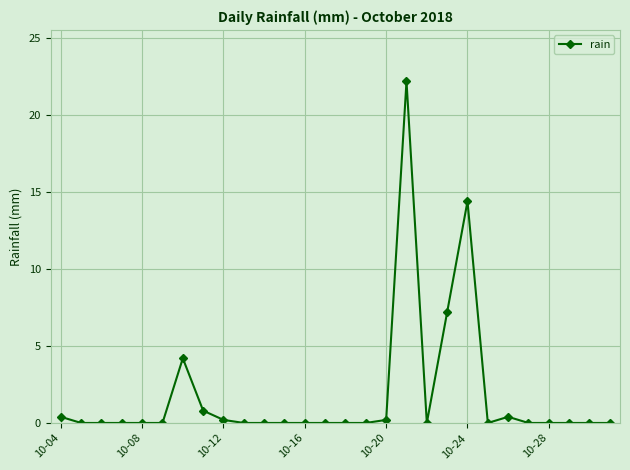

What is the value of the 20th point from the left?

7.2